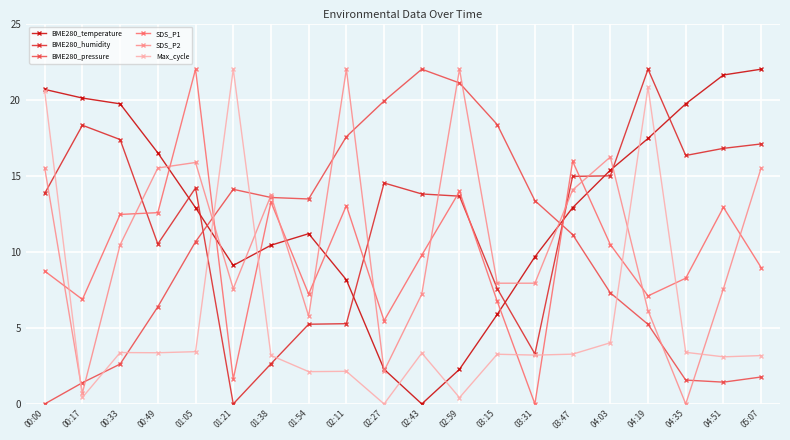

At which label is SDS_P2 closest to 11?

00:33